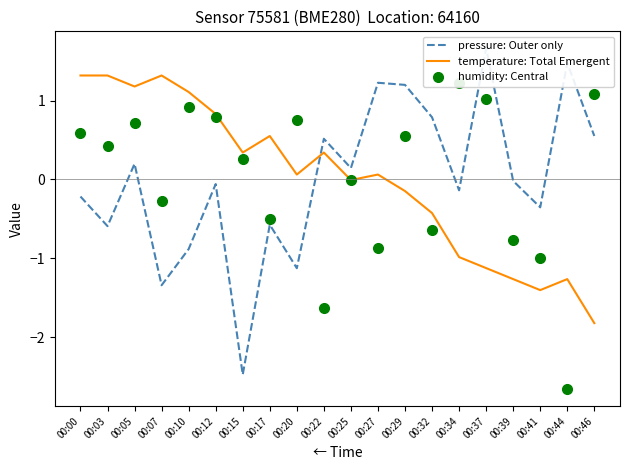

Which series has the largest total across all categories?

temperature: Total Emergent